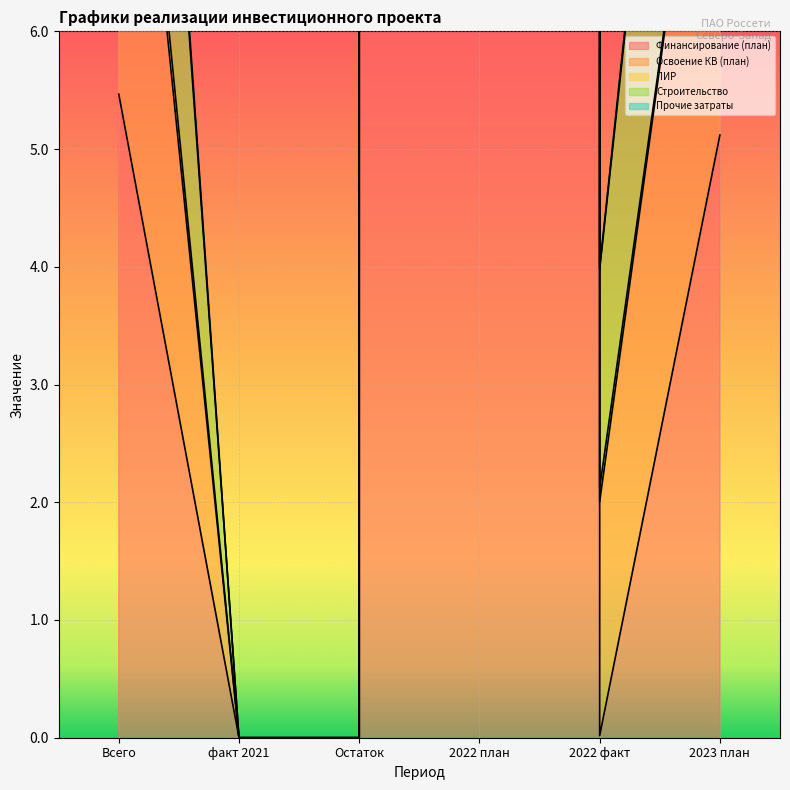

At how many categories does at least one series exceed 80564043?

1